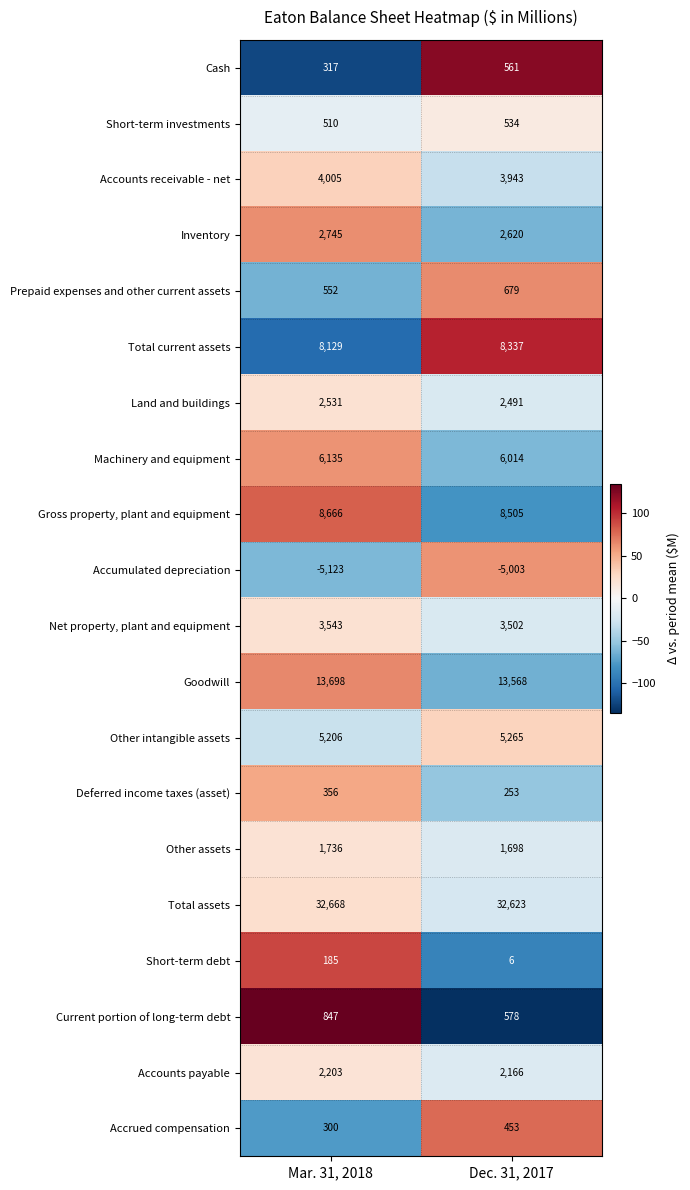

Which series changed the most between Mar. 31, 2018 and Dec. 31, 2017?

Current portion of long-term debt